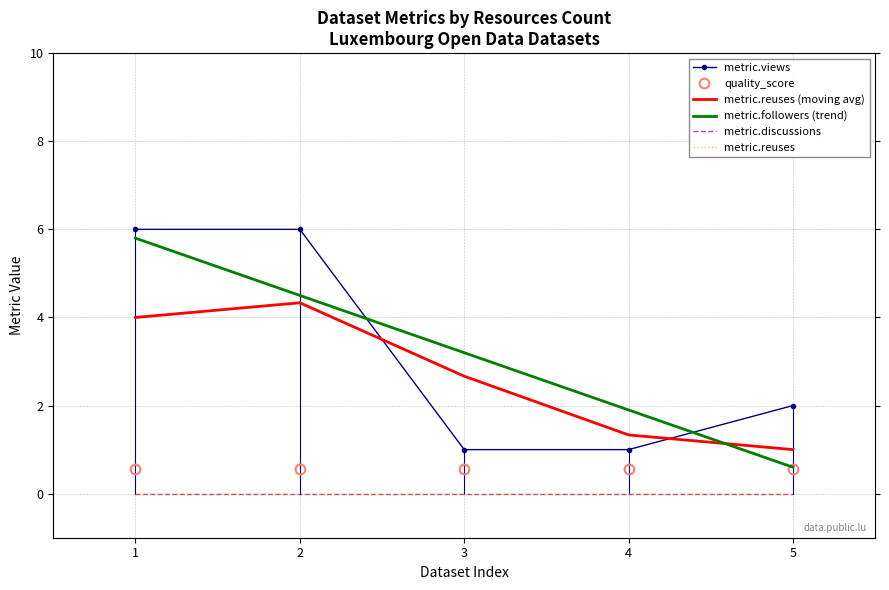

How many lines are shown in the chart?

6